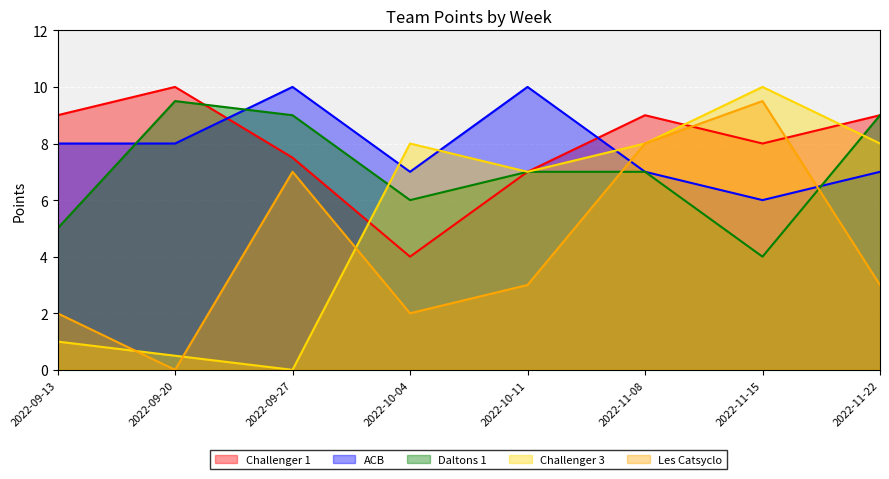

Which has a higher value, 2022-09-27 or 2022-11-08?

2022-11-08